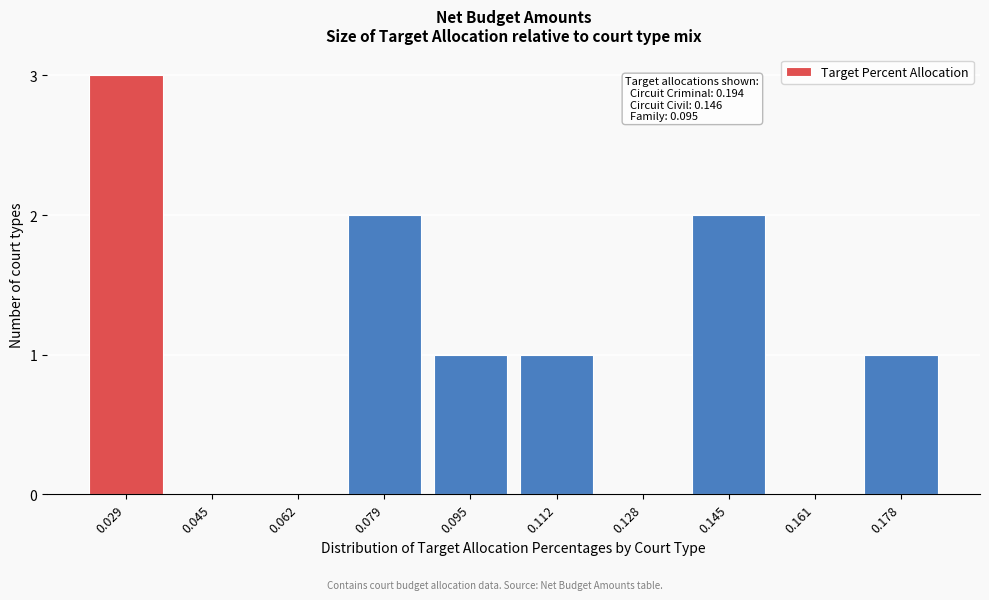

Reading left to right, transcribe all the data shown in this chart.

0.029=3	0.045=0	0.062=0	0.079=2	0.095=1	0.112=1	0.128=0	0.145=2	0.161=0	0.178=1